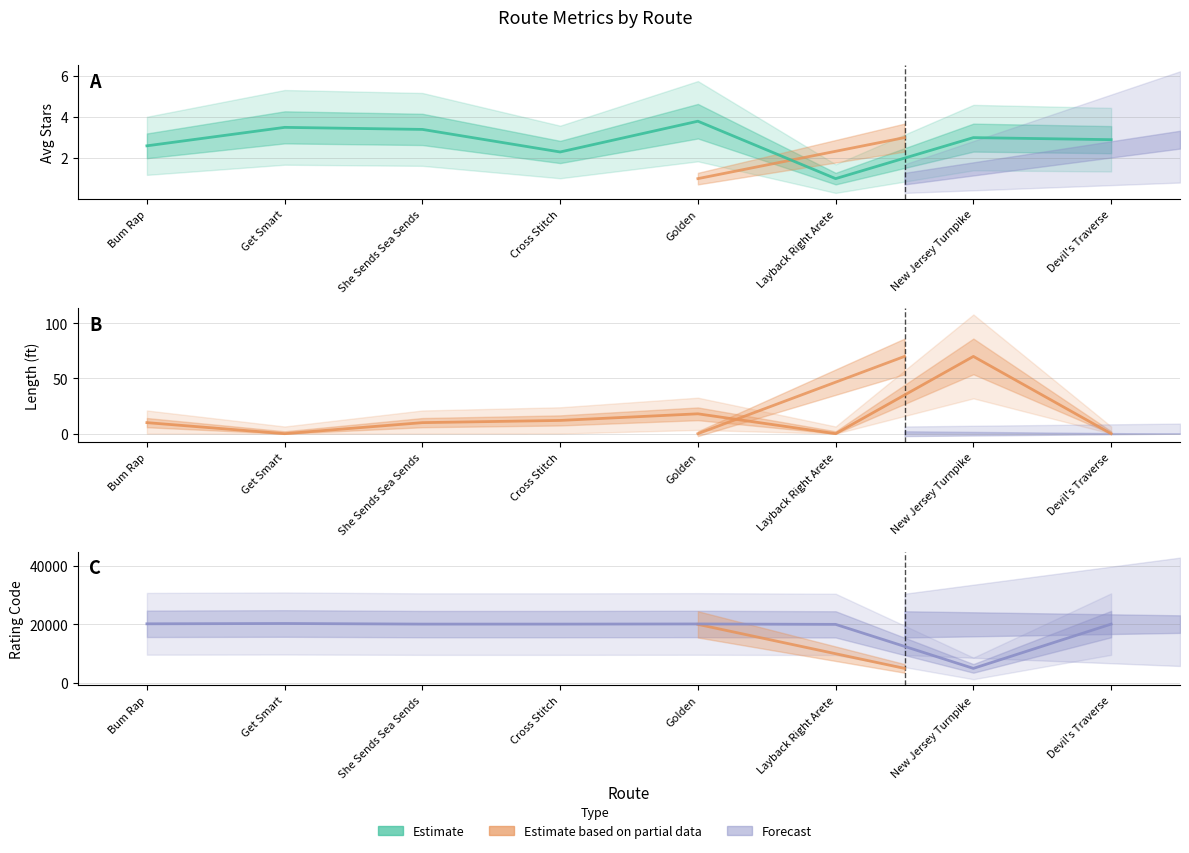

Which category has the lowest value in the Rating Code series?

New Jersey Turnpike